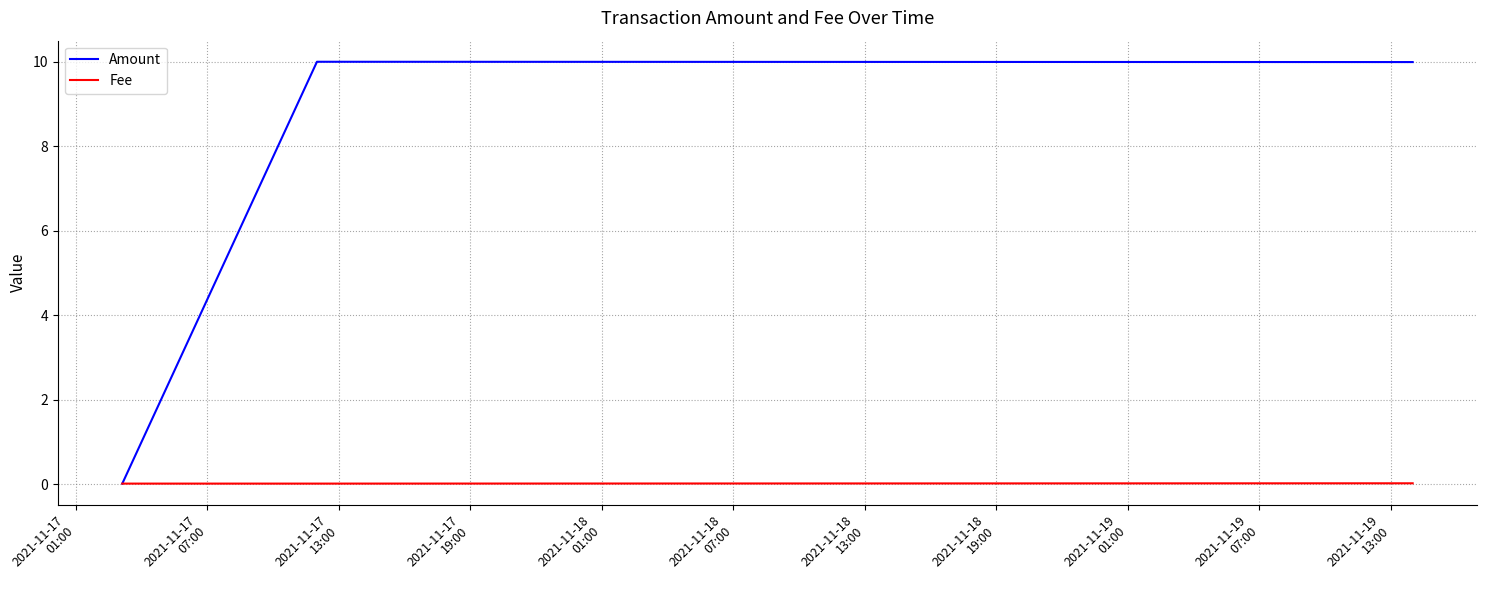

Rank the series by their average value, from lowest to highest.

Fee, Amount